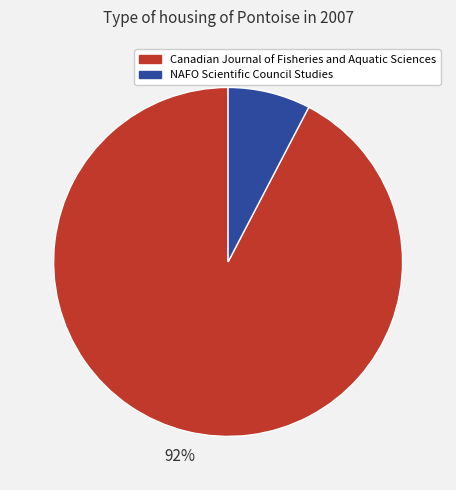

Count the number of slices in the pie.

2